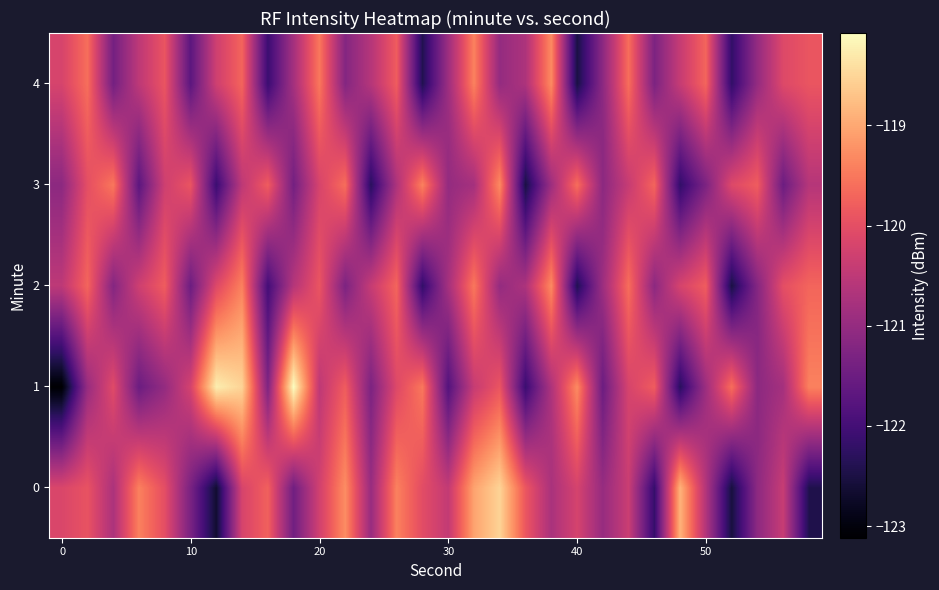

List the series in order of their peak value, lowest first.

2, 3, 4, 0, 1